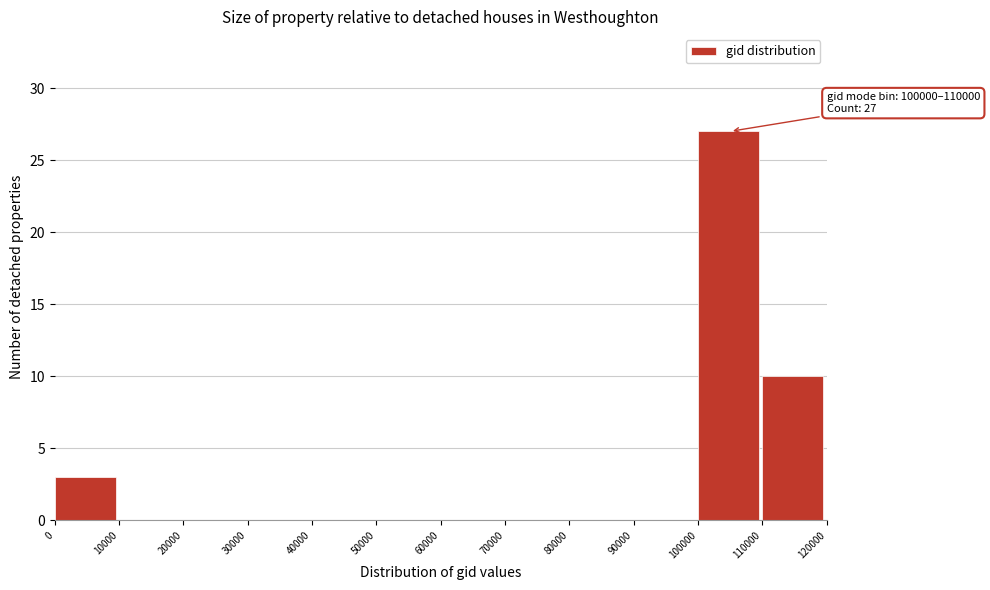

Which range on the x-axis has the tallest bar?

100000 to 110000